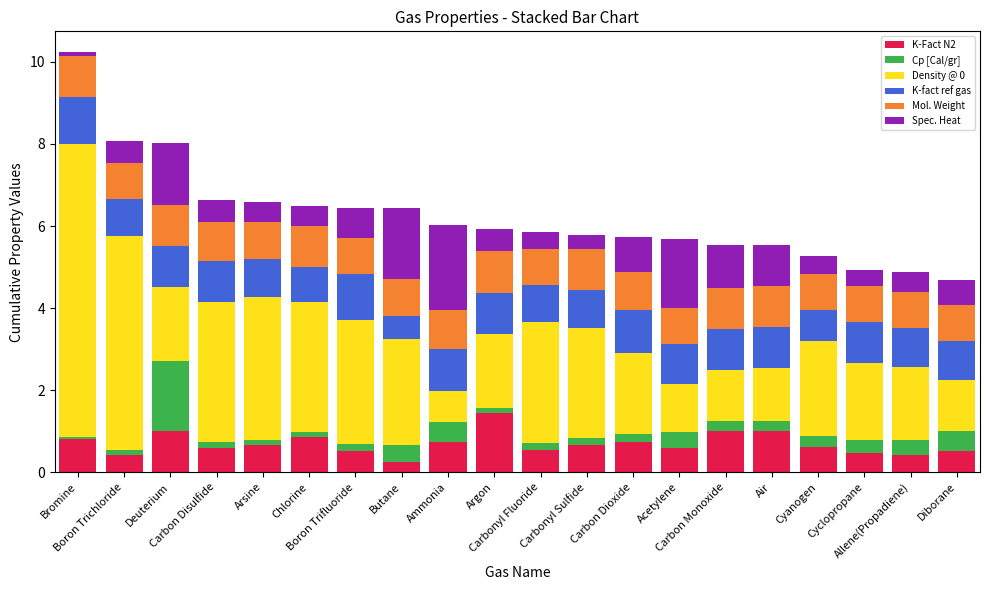

What is the sum of all K-Fact N2 values?

13.8